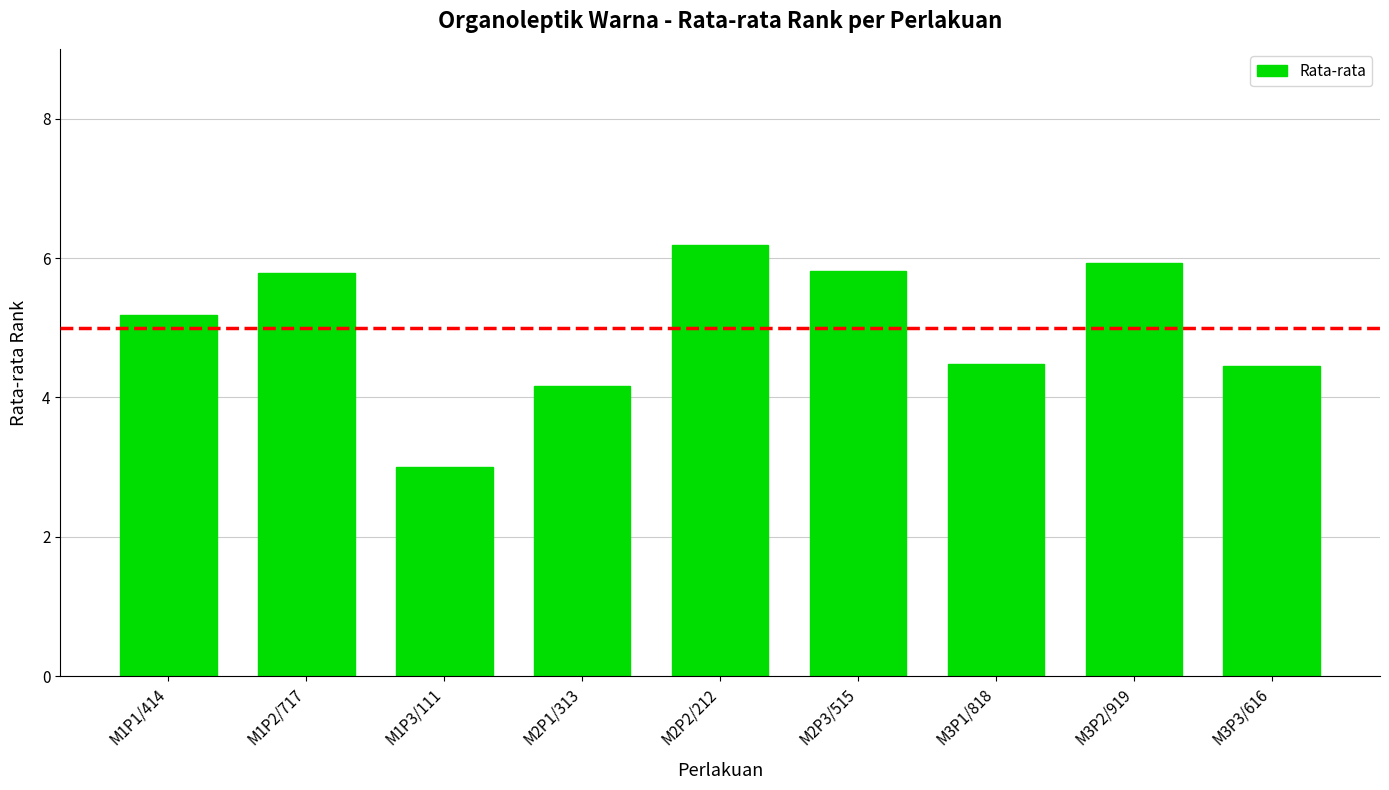

What is the change in value from M1P2/717 to M2P2/212?

+0.4